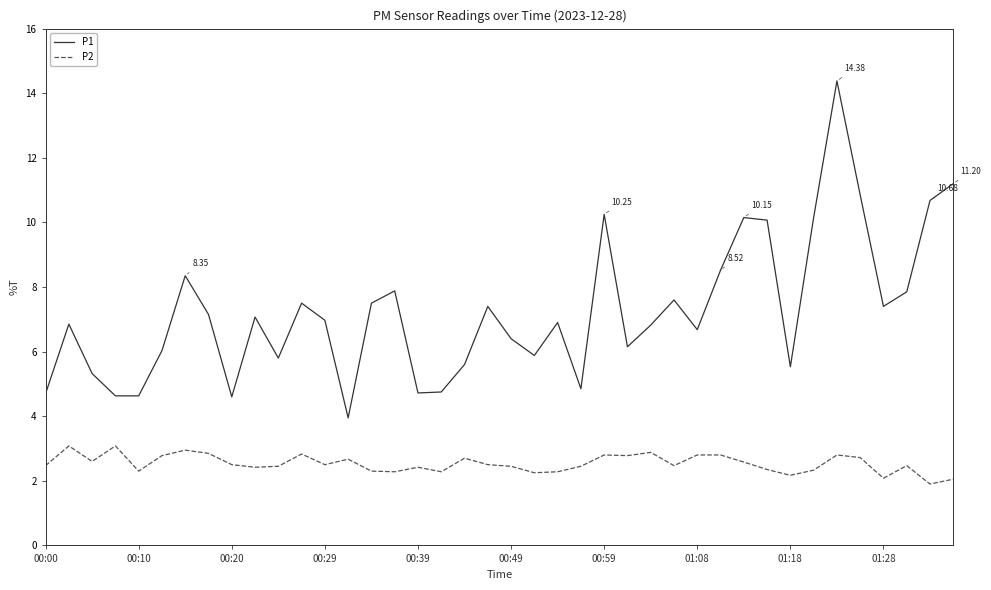

Which series has the largest range (max minus min)?

P1